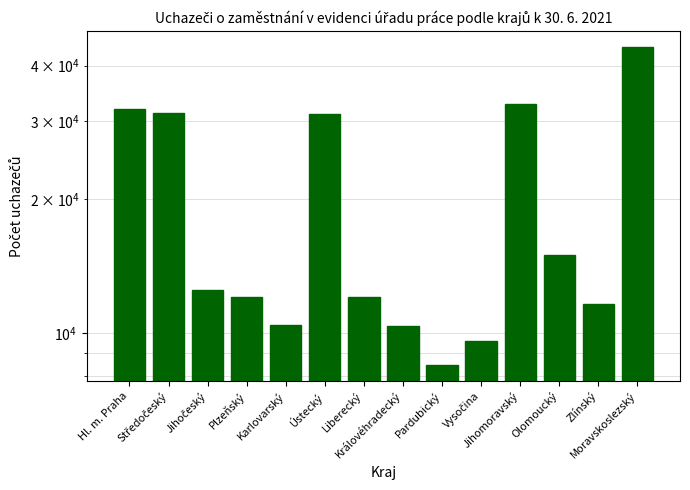

At which label is the value closest to 26286?

Ústecký